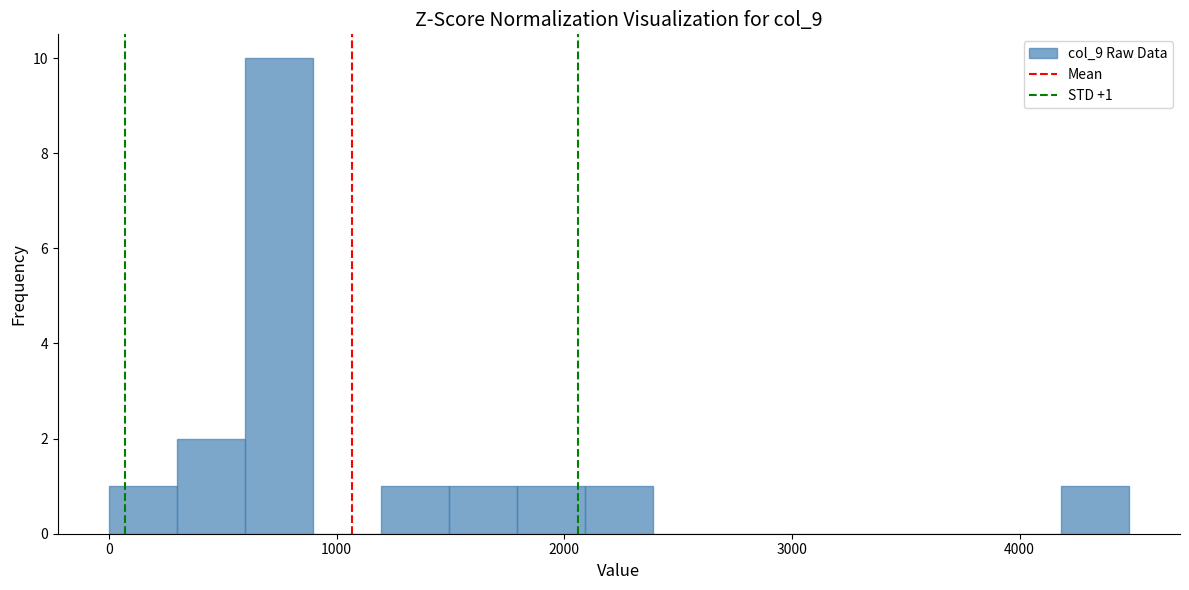

Read against the x-axis, roughly where is the centre of the tallest bar?

700